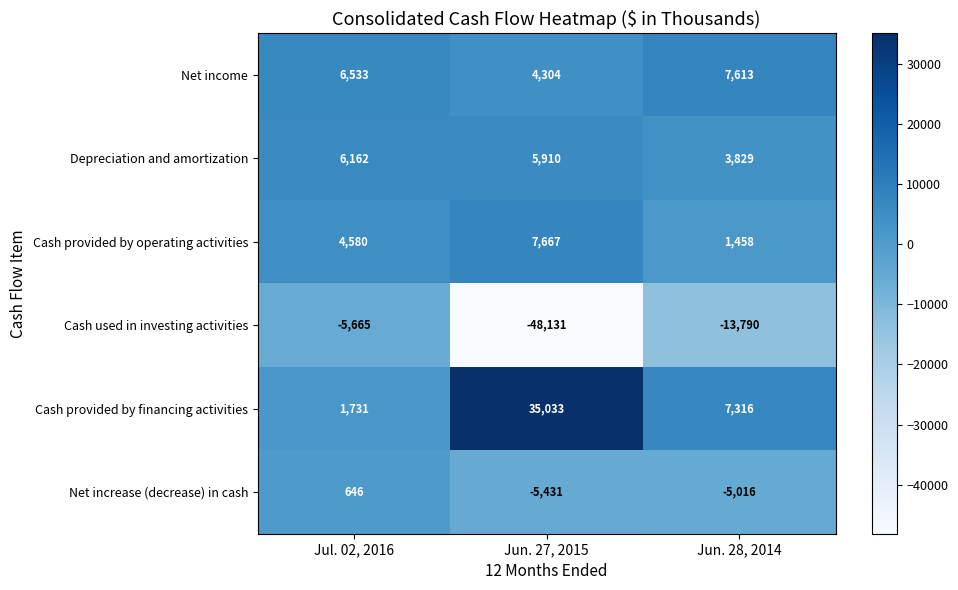

At which category is the sum across all series the highest?

Jul. 02, 2016